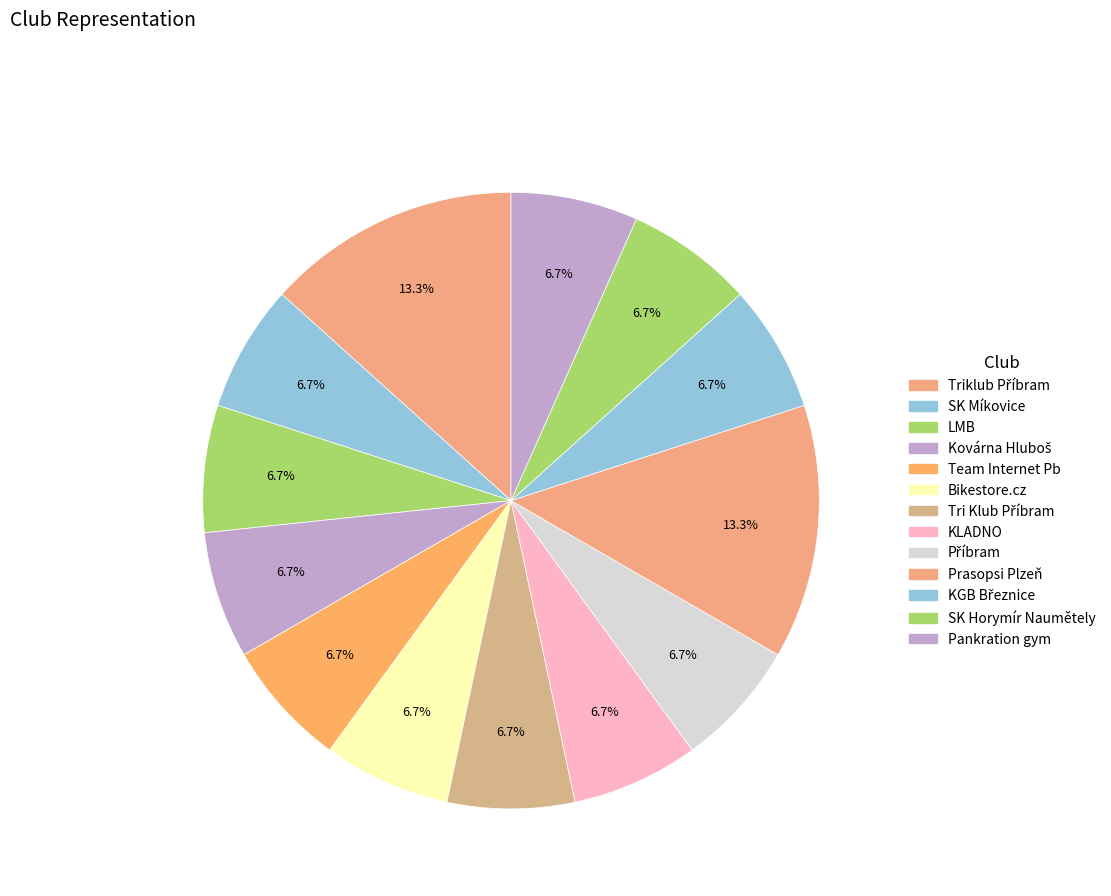

How many slices are in this pie chart?

13